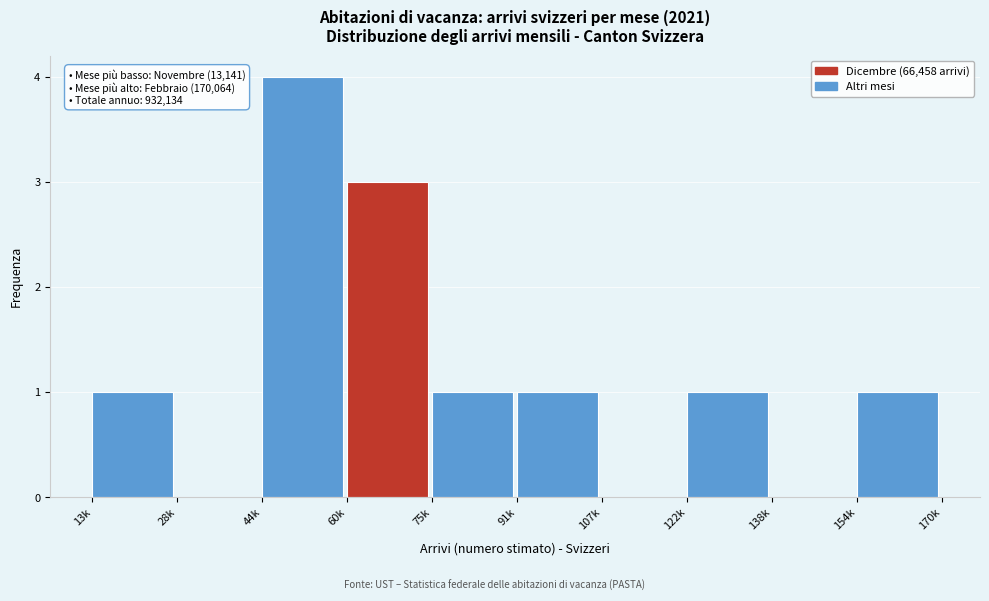

Reading left to right, what are all the values shown in this chart?

13k=1	28k=0	44k=4	60k=3	75k=1	91k=1	107k=0	122k=1	138k=0	154k=1